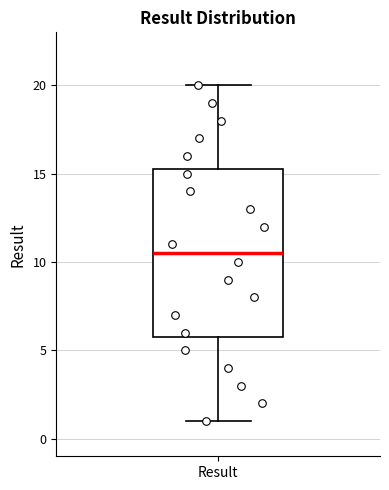

Transcribe this box plot: give where the median line is, the range the box spans, and where the two whiskers end, as read against the y-axis. The values are not printed on the chart, so give them approximately, as read against the axis.

median 10.5, box 6.0 to 15.5, whiskers 1.0 to 20.0